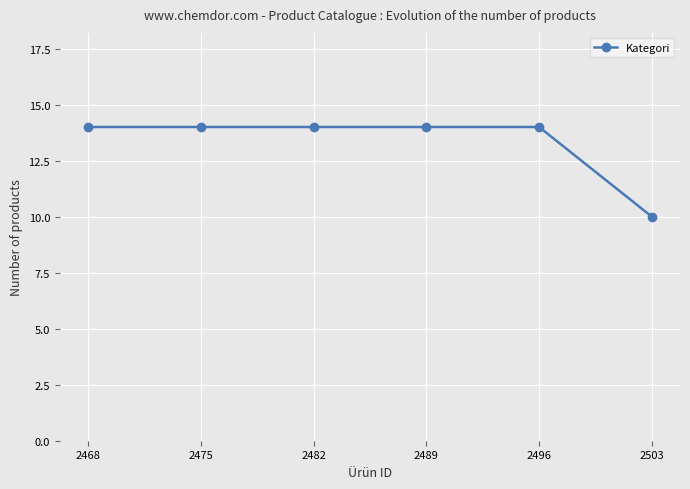

Reading left to right, extract all data points from this chart.

2468=14	2475=14	2482=14	2489=14	2496=14	2503=10